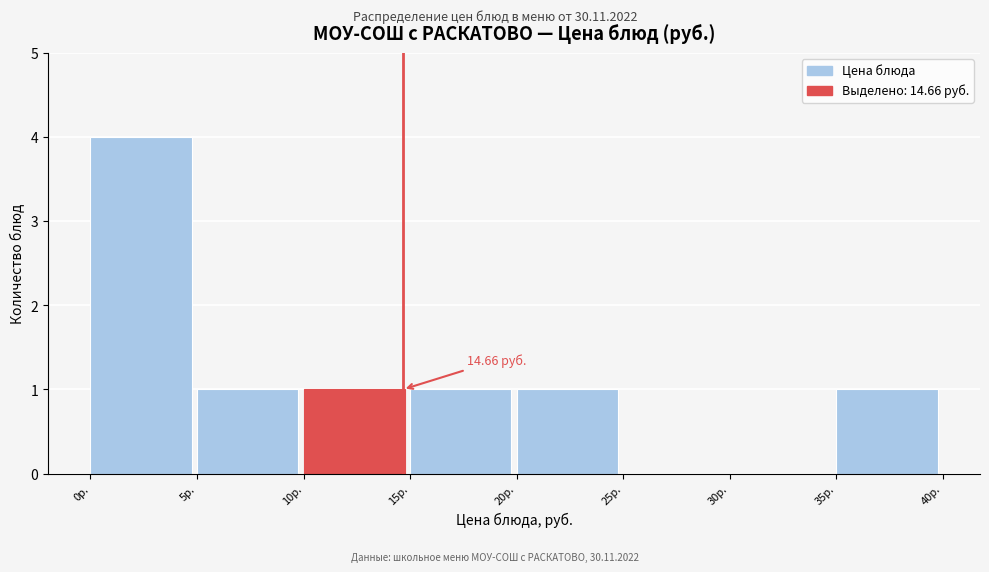

Which range on the x-axis has the tallest bar?

0 to 5